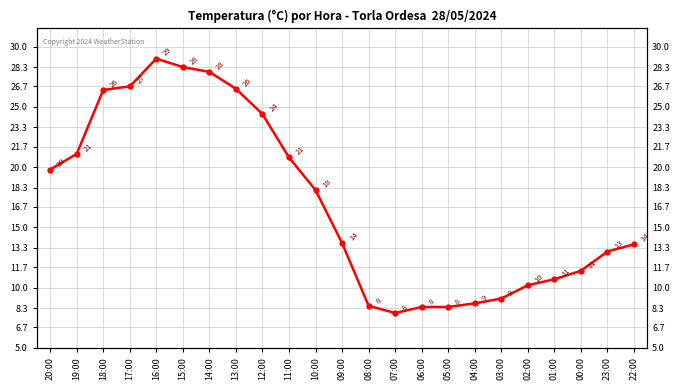

Does the chart display data point markers on the line(s)?

Yes